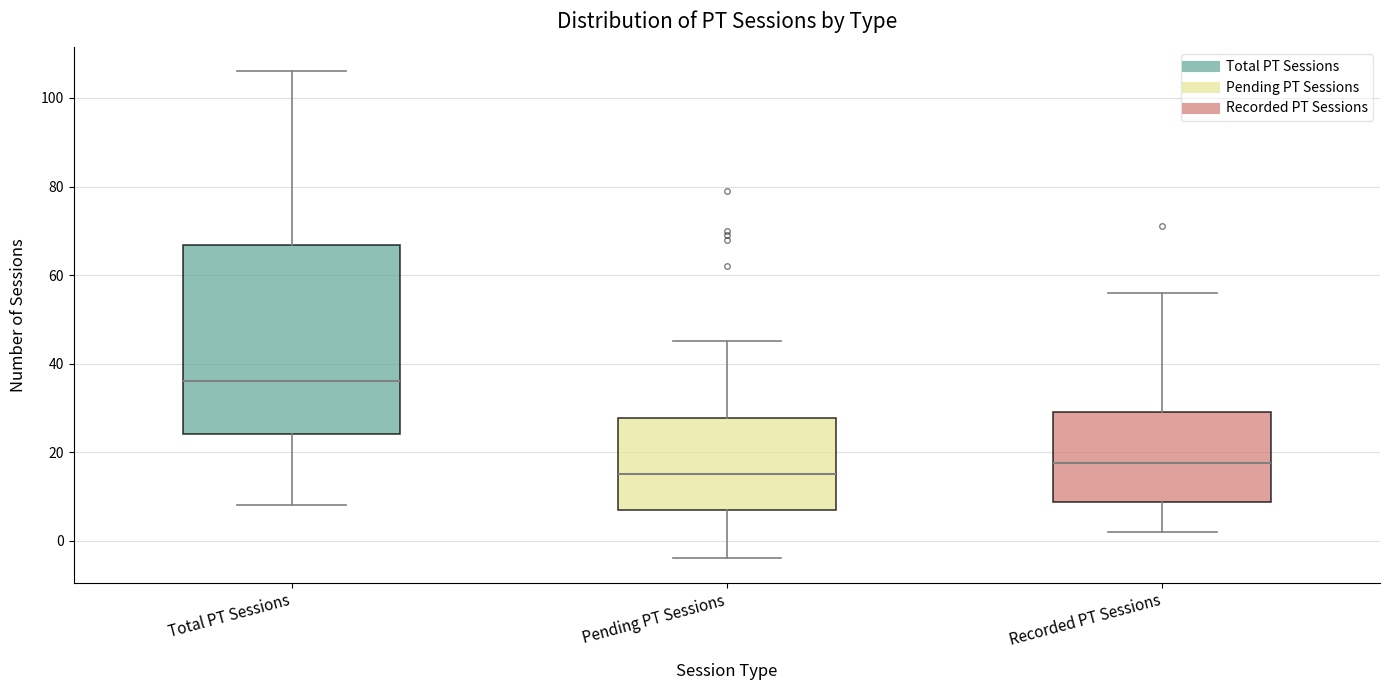

Where is the upper edge of the box for Pending PT Sessions on the y-axis? The values are not printed on the chart, so give them approximately, as read against the axis.

28